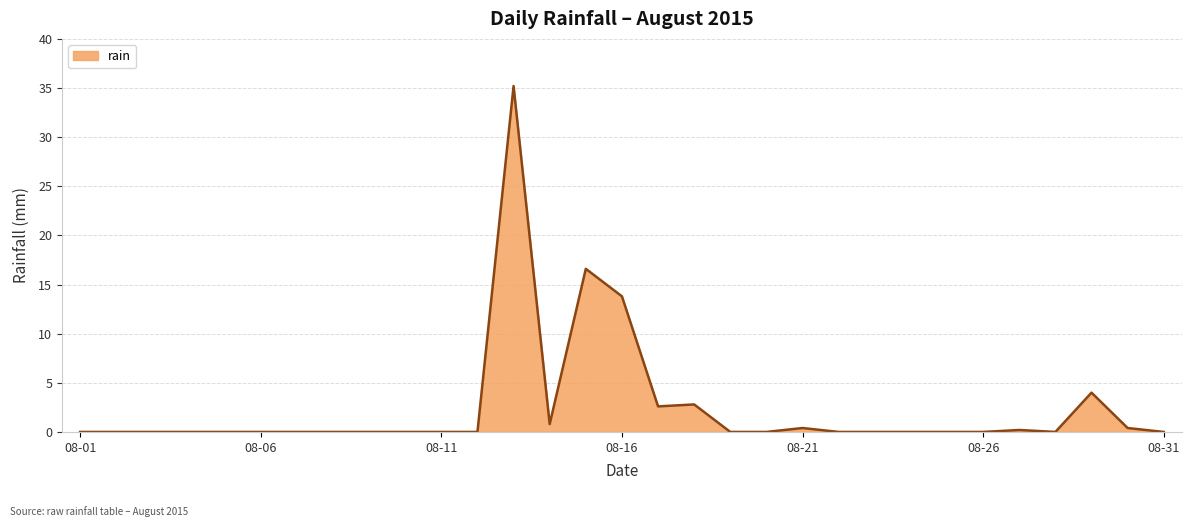

What is the maximum value shown in the chart?

35.2